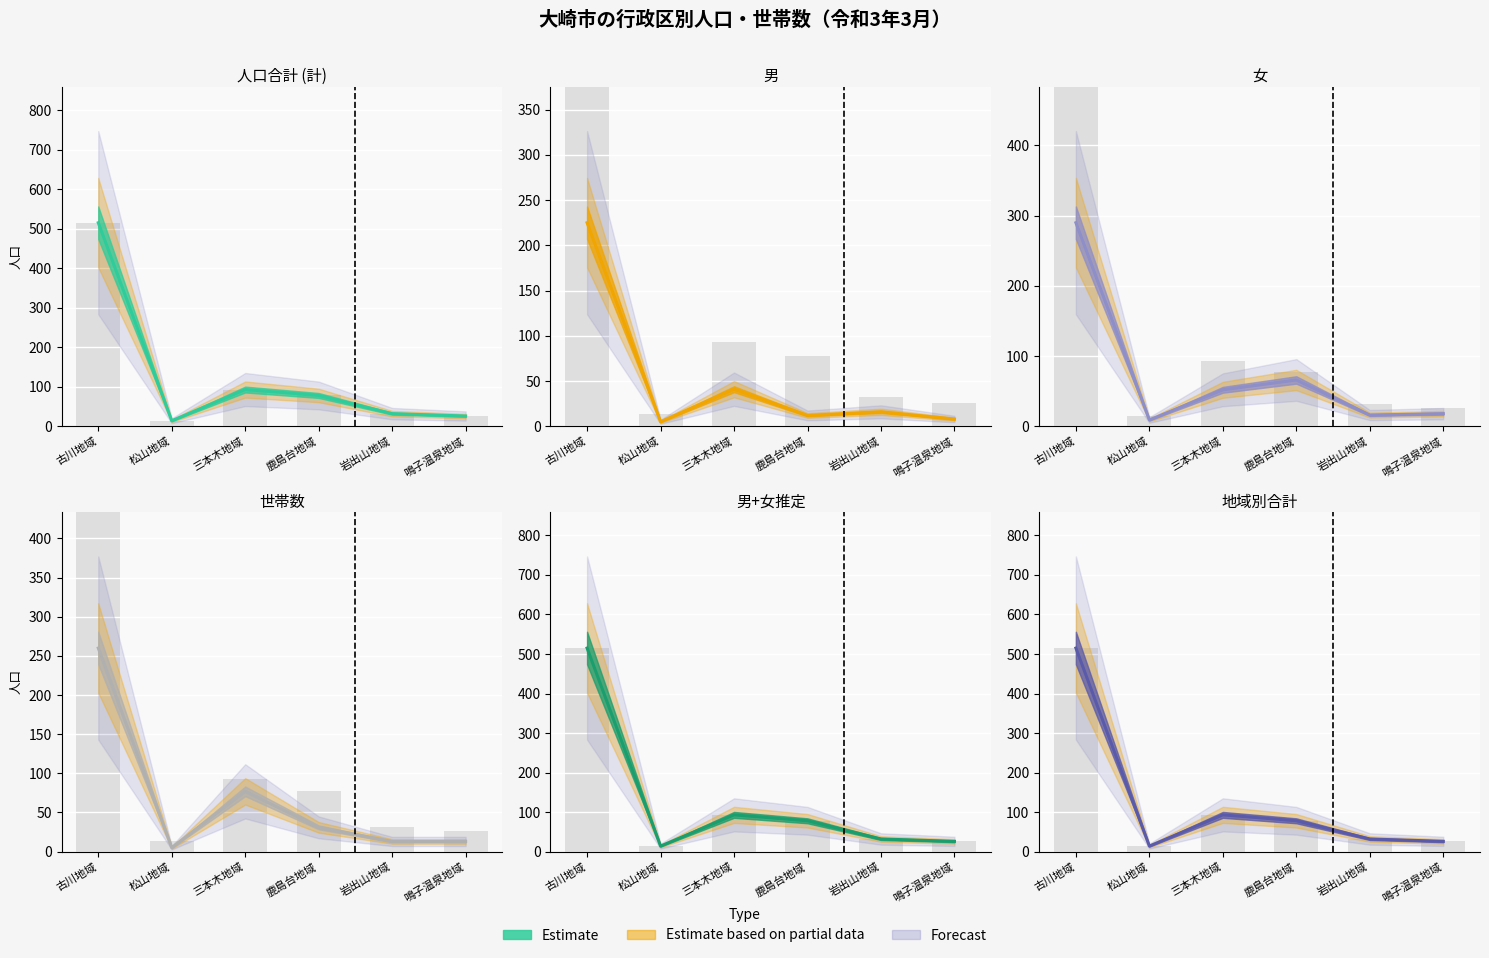

Reading right to left, transcribe all the data shown in this chart.

人口合計 (計): 鳴子温泉地域=26	岩出山地域=32	鹿島台地域=78	三本木地域=93	松山地域=14	古川地域=515
男: 鳴子温泉地域=8	岩出山地域=16	鹿島台地域=12	三本木地域=41	松山地域=5	古川地域=225
女: 鳴子温泉地域=18	岩出山地域=16	鹿島台地域=66	三本木地域=52	松山地域=9	古川地域=290
世帯数: 鳴子温泉地域=13	岩出山地域=13	鹿島台地域=31	三本木地域=77	松山地域=5	古川地域=260
男+女推定: 鳴子温泉地域=26	岩出山地域=32	鹿島台地域=78	三本木地域=93	松山地域=14	古川地域=515
地域別合計: 鳴子温泉地域=26	岩出山地域=32	鹿島台地域=78	三本木地域=93	松山地域=14	古川地域=515